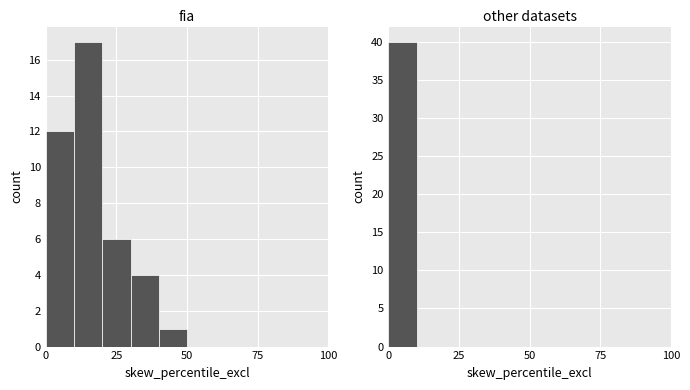

What is the label of the 4th bar from the right?

6